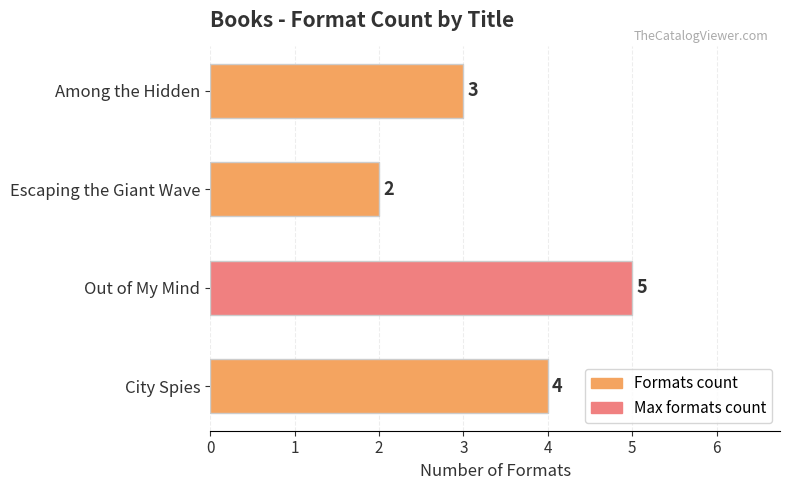

At which category does the chart reach its peak across all series?

Out of My Mind